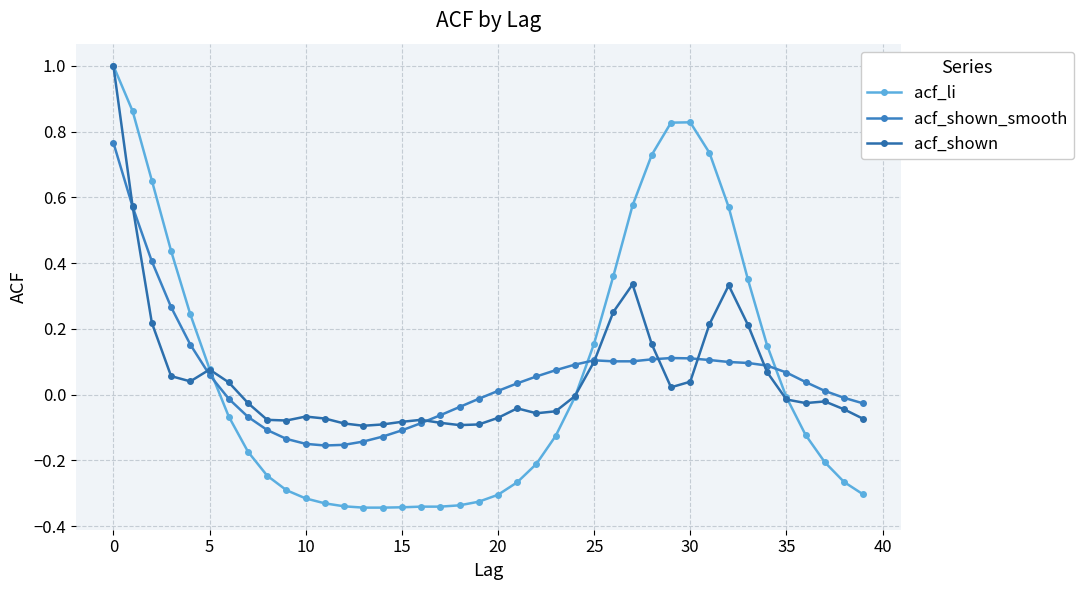

Which series has the largest total across all categories?

acf_li